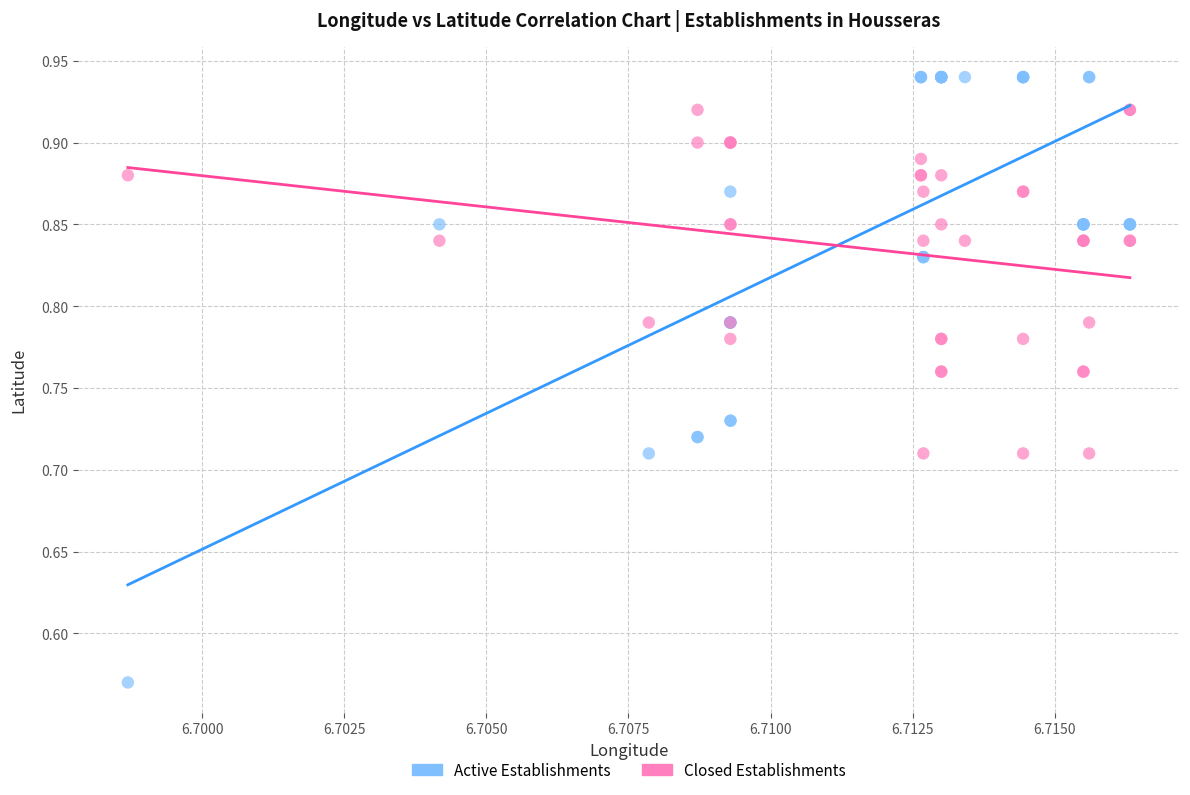

Which series contains the lowest Y value?

Active Establishments